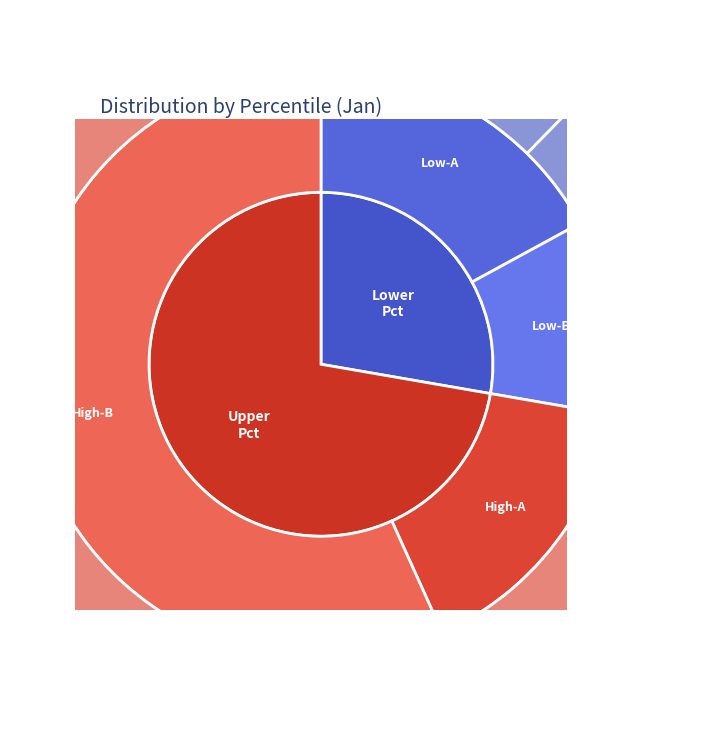

How many slices are in this pie chart?

10